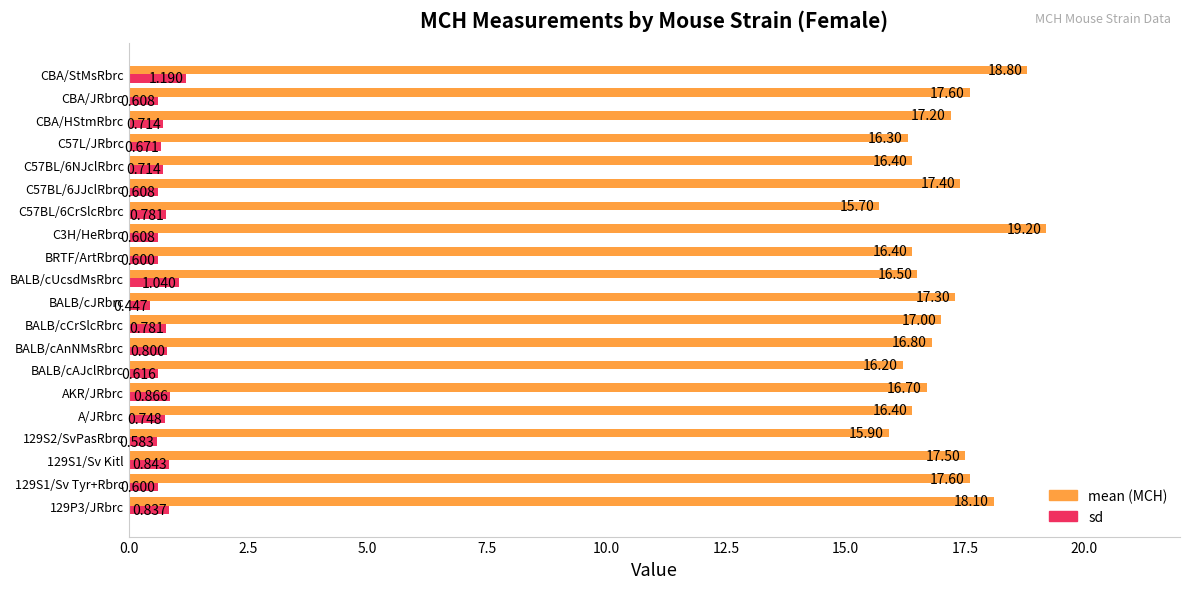

At which category is the sum across all series the highest?

CBA/StMsRbrc